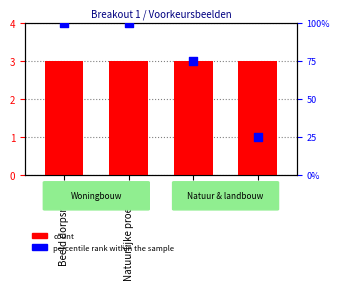

Which series reaches the minimum Y coordinate?

count